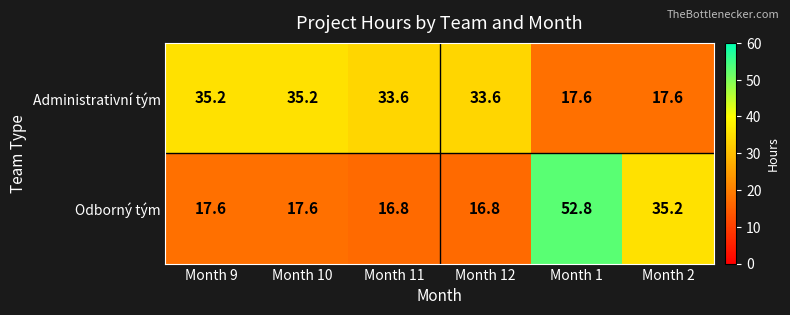

What is the average value of the Odborný tým series?

26.1